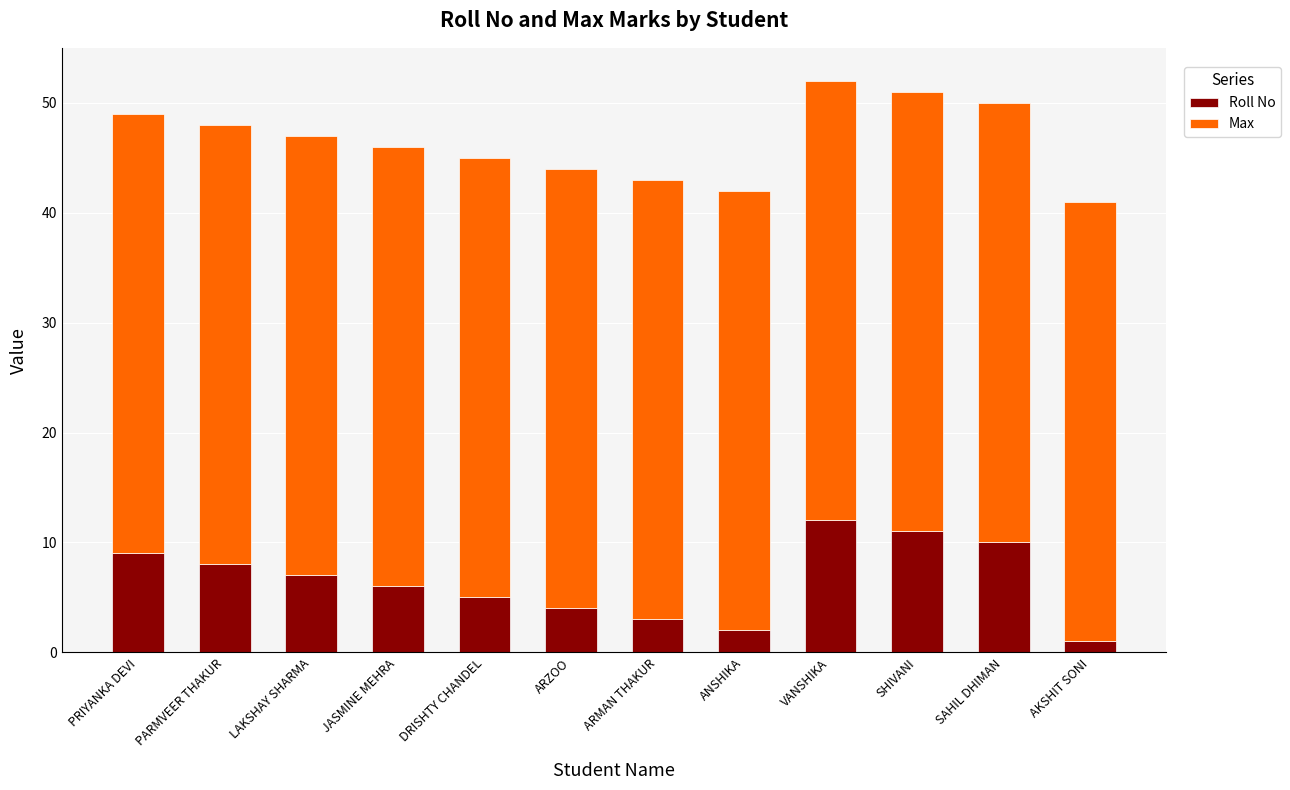

How many distinct data groups are displayed?

2